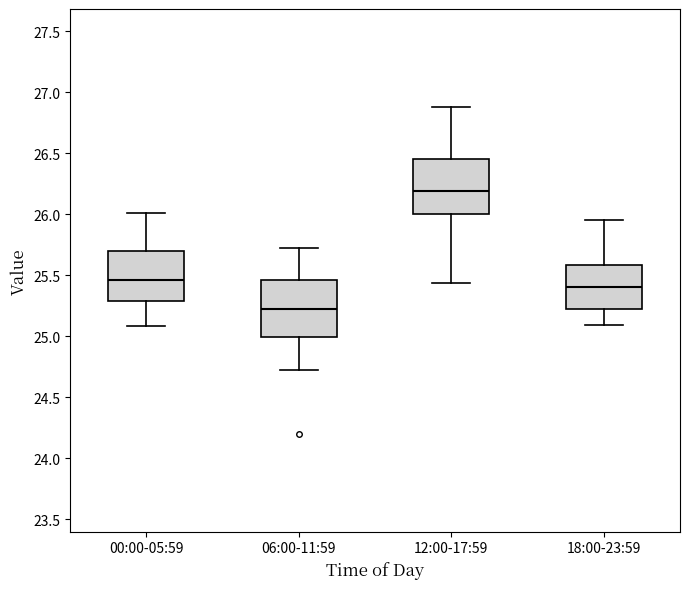

Which box has the lowest median line?

06:00-11:59